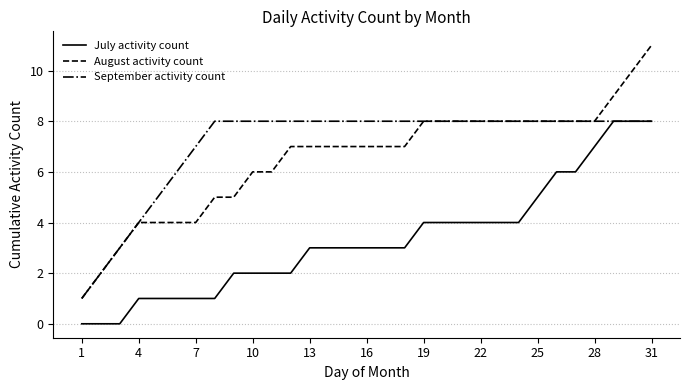

True or false: August activity count and July activity count cross at least once.

False